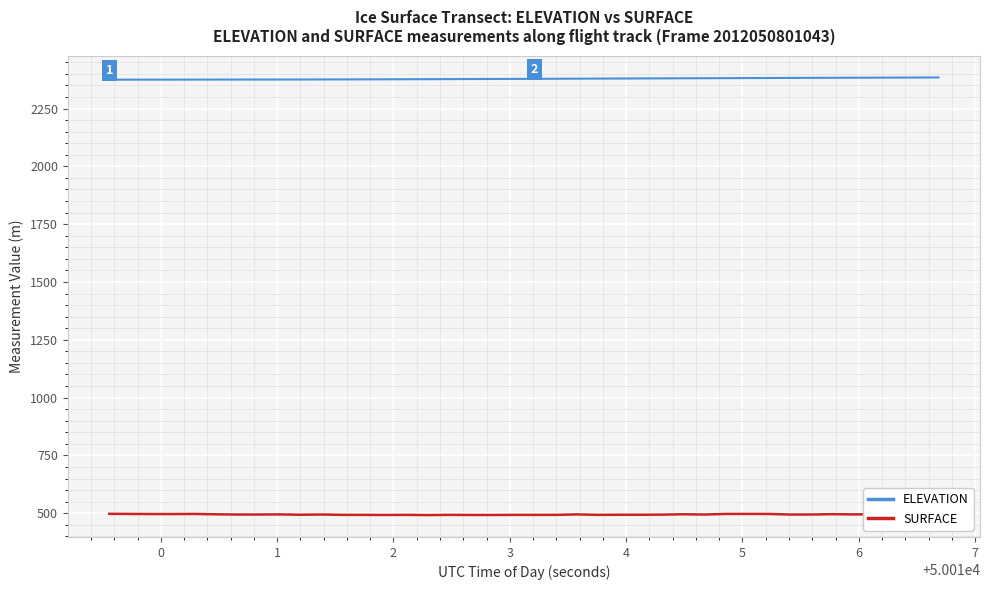

What is the minimum value shown in the chart?

491.8